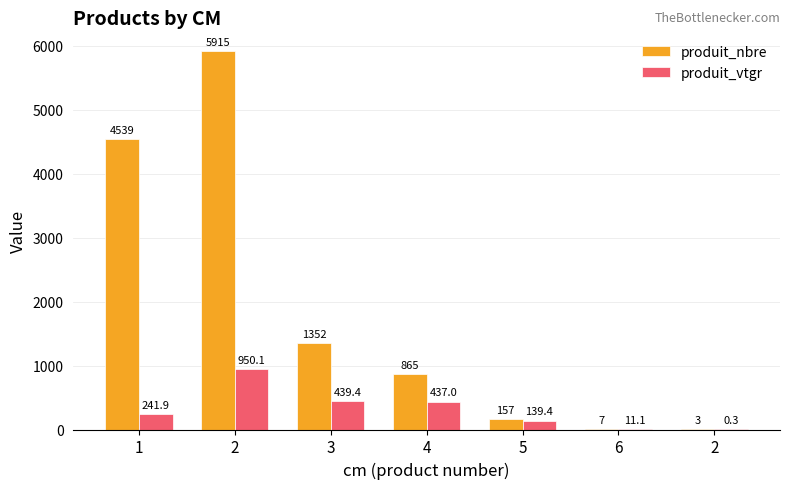

Which series changed the most between 5 and 2?

produit_nbre